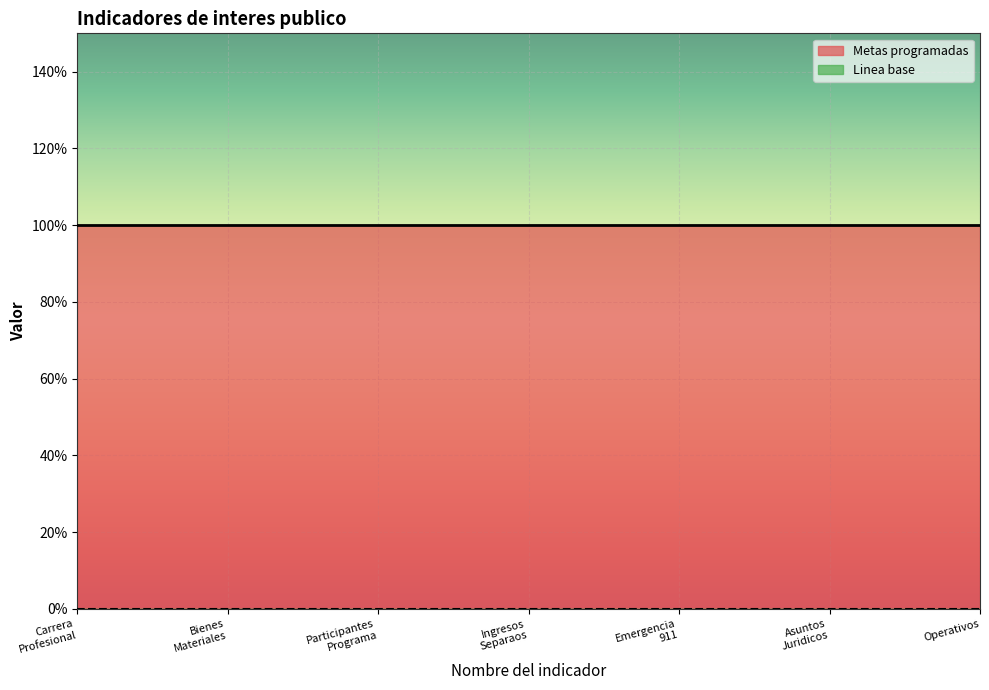

True or false: Linea base has more than 0 interior local peaks.

False